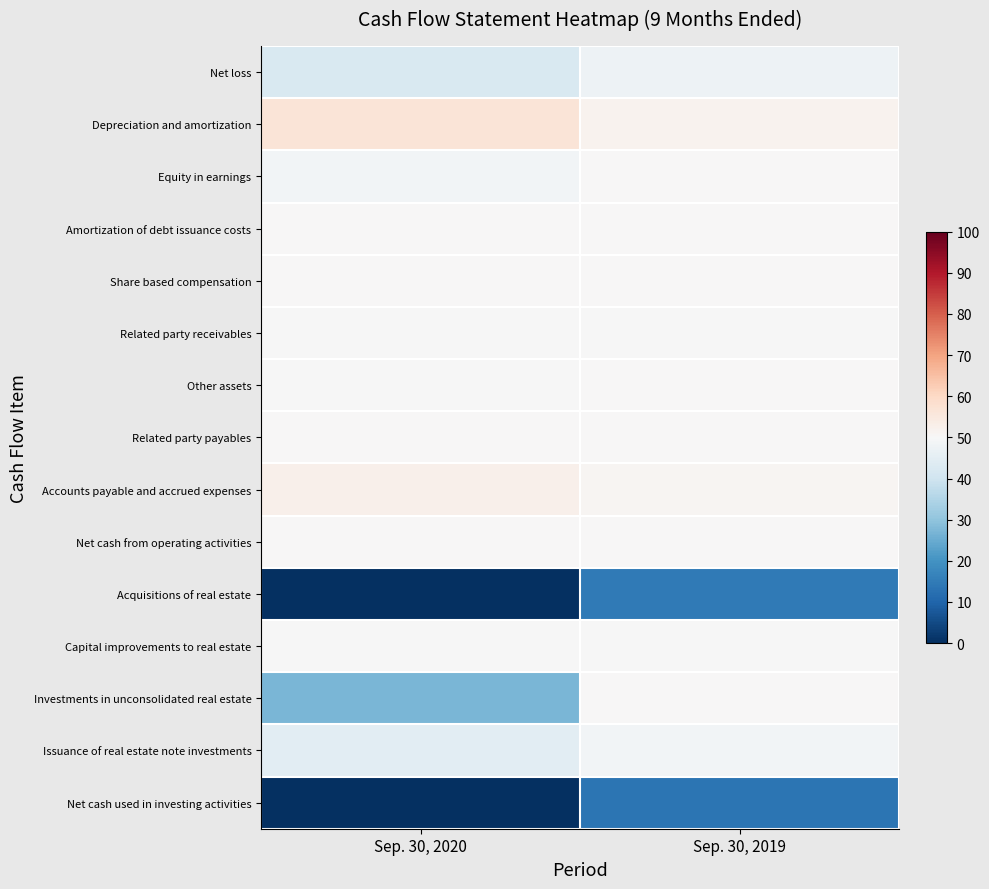

Reading left to right, transcribe all the data shown in this chart.

Net loss: Sep. 30, 2020=-6756268	Sep. 30, 2019=-2264201
Depreciation and amortization: Sep. 30, 2020=5629247	Sep. 30, 2019=1716528
Equity in earnings: Sep. 30, 2020=-1273488	Sep. 30, 2019=0
Amortization of debt issuance costs: Sep. 30, 2020=154606	Sep. 30, 2019=35570
Share based compensation: Sep. 30, 2020=49000	Sep. 30, 2019=0
Related party receivables: Sep. 30, 2020=-61109	Sep. 30, 2019=-312846
Other assets: Sep. 30, 2020=-311215	Sep. 30, 2019=1413
Related party payables: Sep. 30, 2020=32195	Sep. 30, 2019=302861
Accounts payable and accrued expenses: Sep. 30, 2020=2405626	Sep. 30, 2019=713126
Net cash from operating activities: Sep. 30, 2020=175357	Sep. 30, 2019=192451
Acquisitions of real estate: Sep. 30, 2020=-53904597	Sep. 30, 2019=-31171298
Capital improvements to real estate: Sep. 30, 2020=-164178	Sep. 30, 2019=-73186
Investments in unconsolidated real estate: Sep. 30, 2020=-20210937	Sep. 30, 2019=0
Issuance of real estate note investments: Sep. 30, 2020=-4773861	Sep. 30, 2019=-1119994
Net cash used in investing activities: Sep. 30, 2020=-79053573	Sep. 30, 2019=-32364478